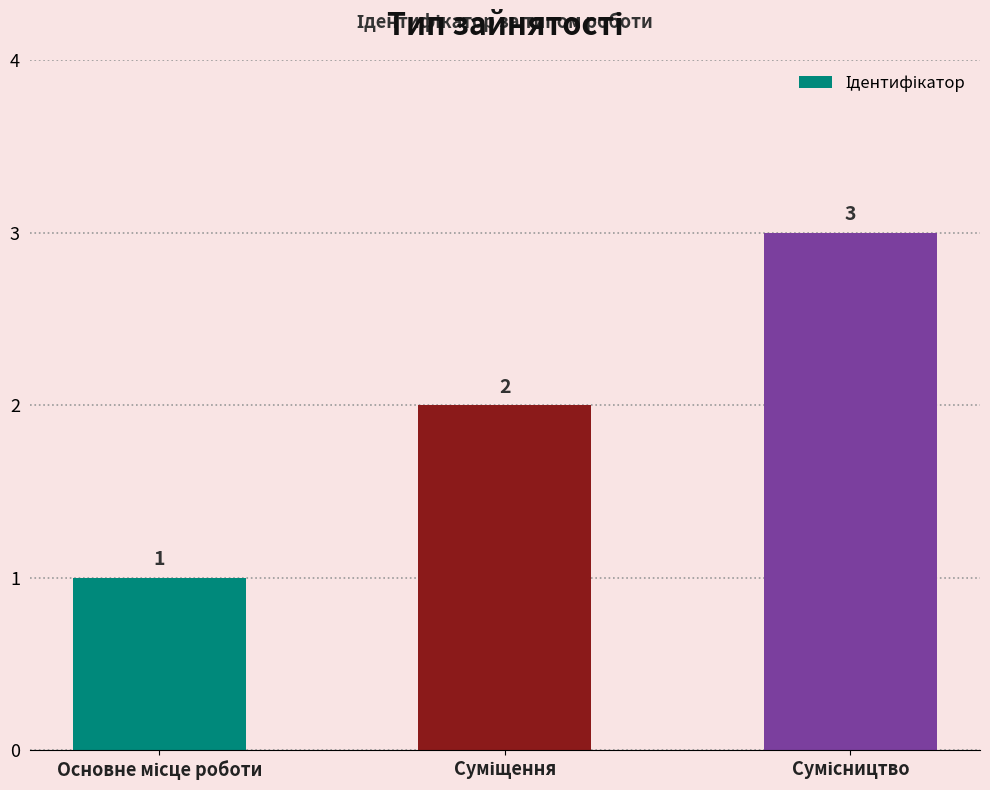

What is the difference between the second highest and minimum values?

1